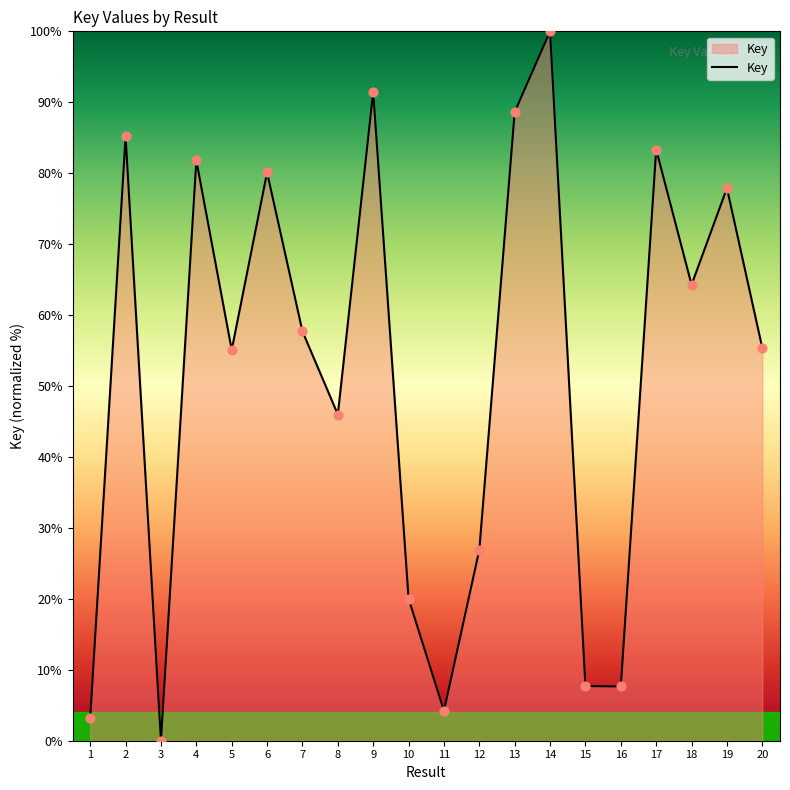

Which has a higher value, 18 or 7?

18